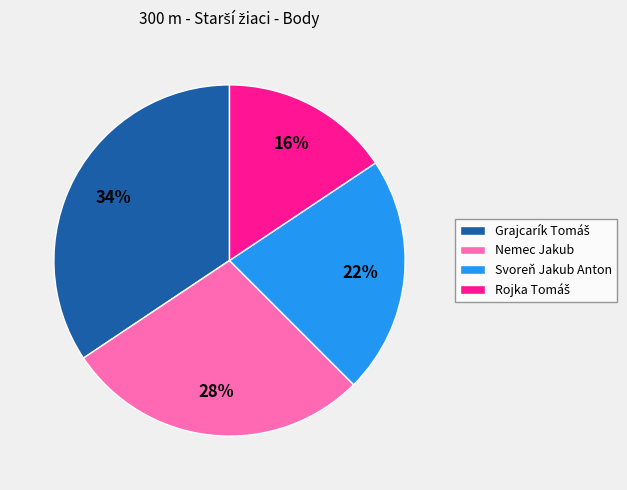

To the nearest percent, what is the average slice percentage?

25%